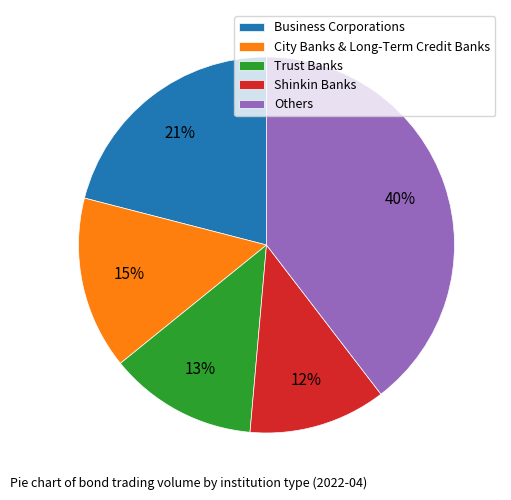

To the nearest percent, what portion does Trust Banks represent?

13%